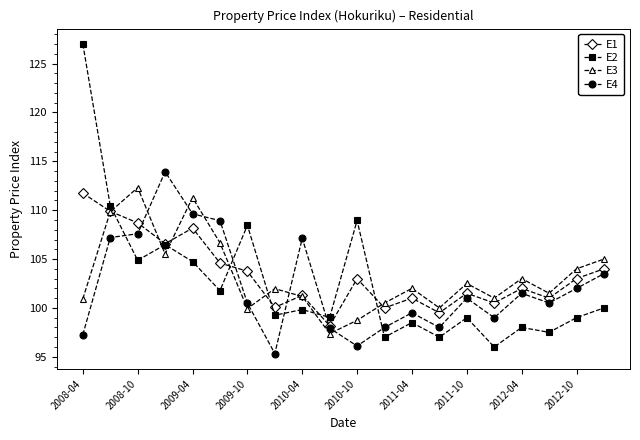

True or false: E3 has more than 2 interior local peaks.

True